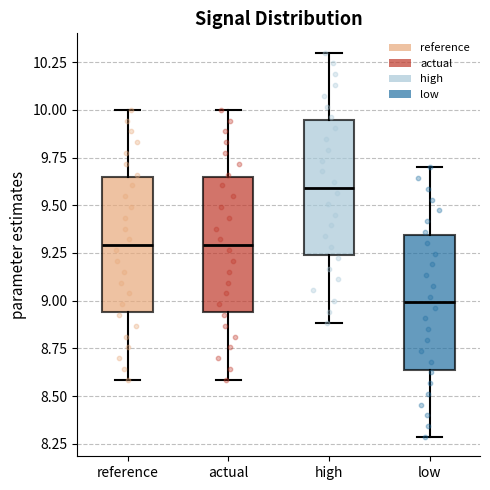

Reading left to right, transcribe this box plot: for each box, give where its median line is, the range the box spans, and where its two whiskers end, as read against the y-axis. The values are not printed on the chart, so give them approximately, as read against the axis.

reference: median 9.30, box 8.95 to 9.65, whiskers 8.60 to 10.00
actual: median 9.30, box 8.95 to 9.65, whiskers 8.60 to 10.00
high: median 9.60, box 9.25 to 9.95, whiskers 8.90 to 10.30
low: median 9.00, box 8.65 to 9.35, whiskers 8.30 to 9.70